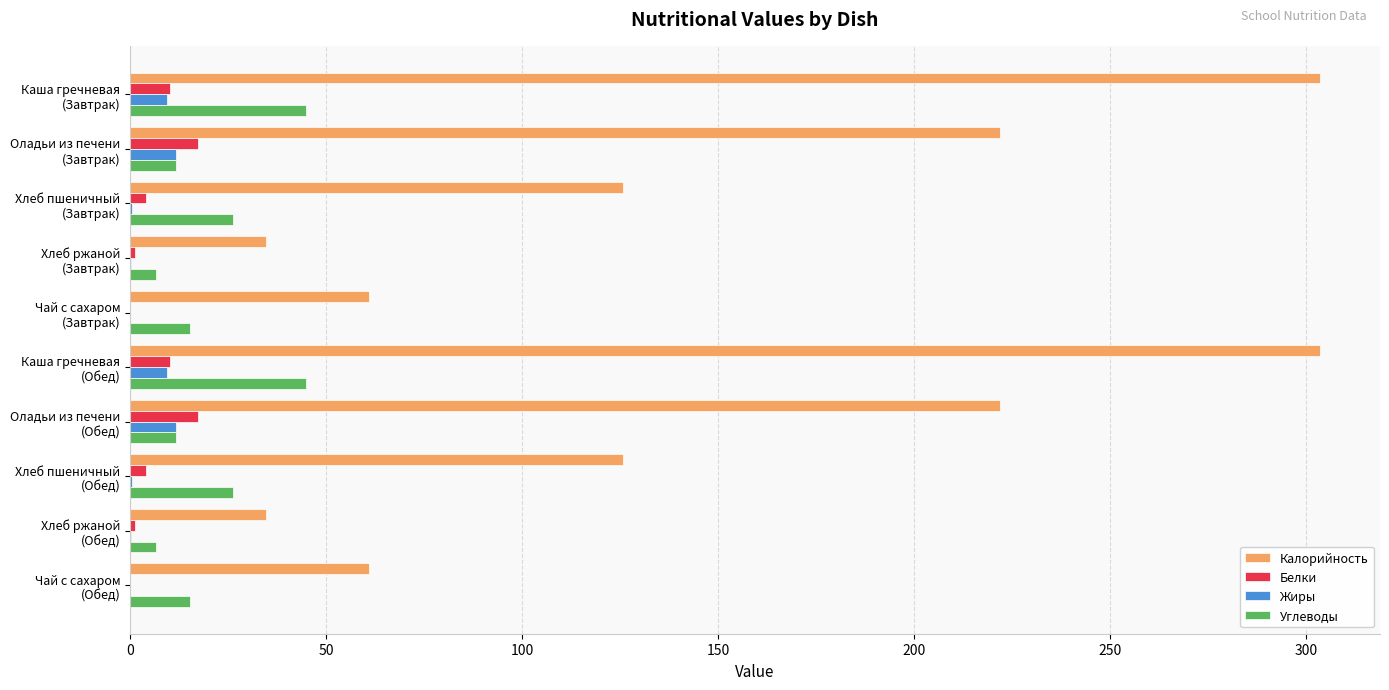

What is the sum of all Калорийность values?

1494.4